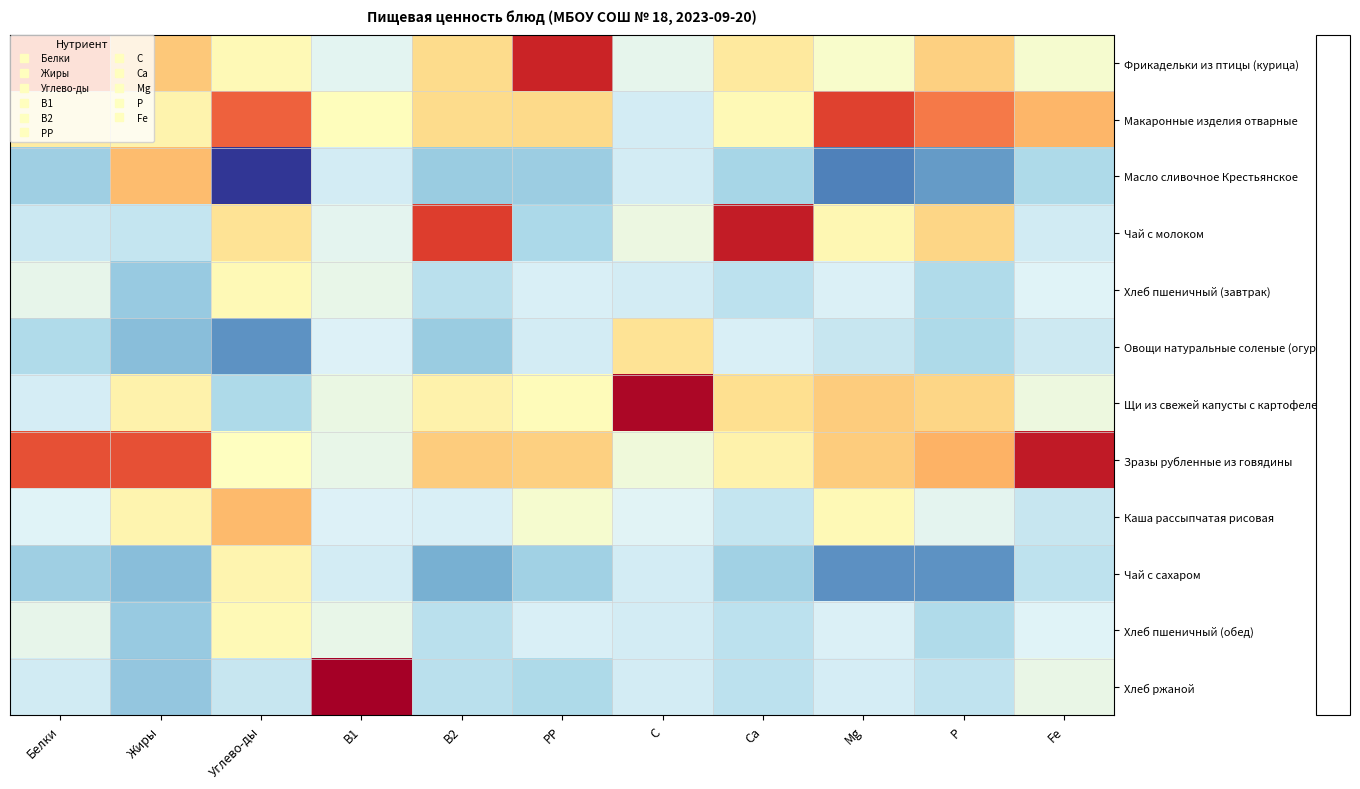

Between Жиры and Fe, which series saw the biggest shift?

Масло сливочное Крестьянское